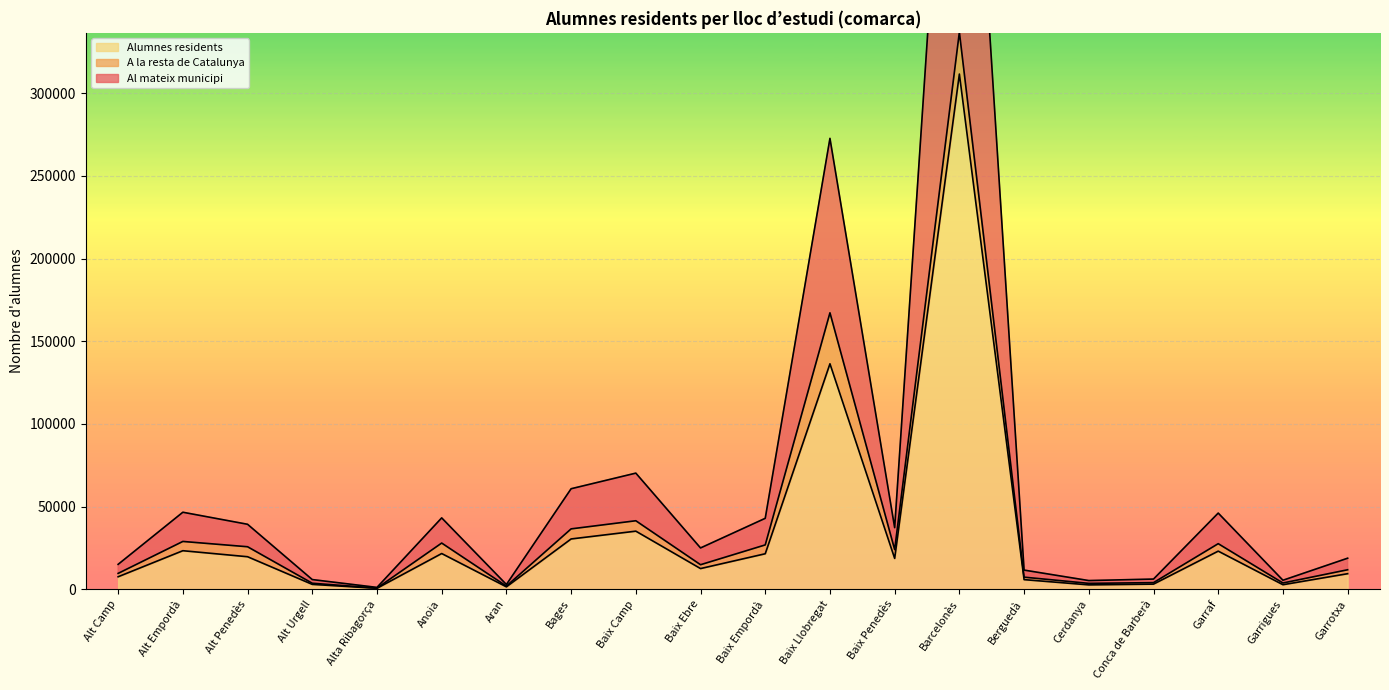

Which series has the largest range (max minus min)?

Alumnes residents